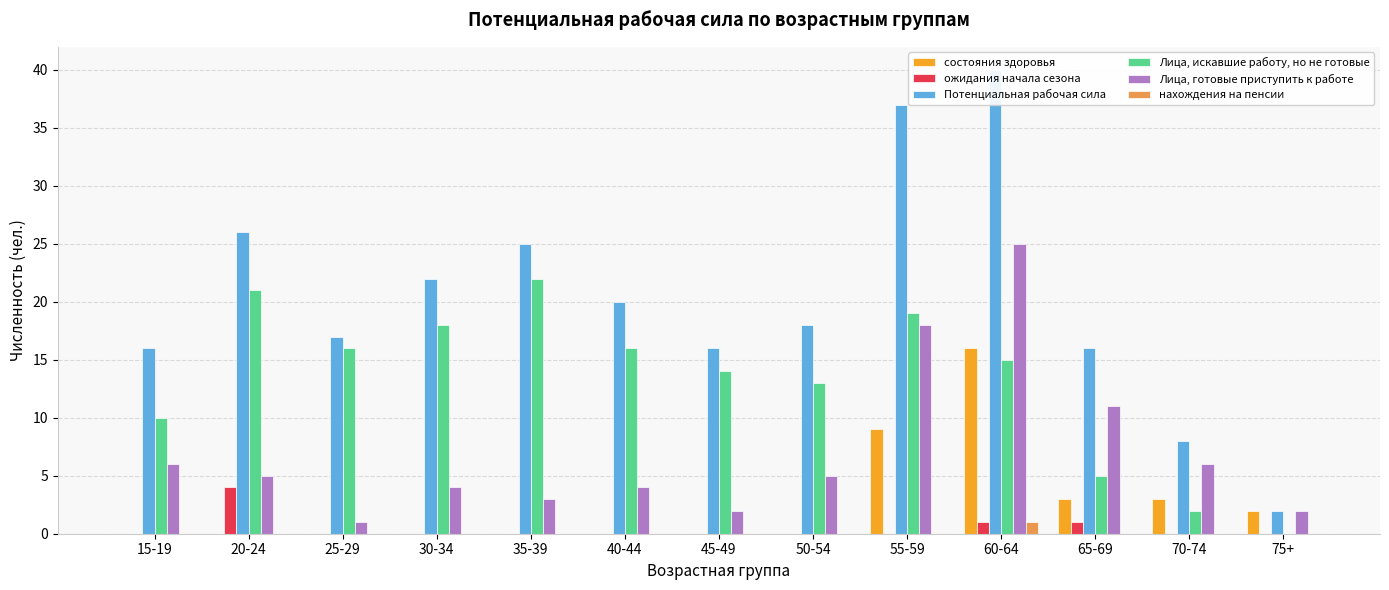

What position from the left is 70-74?

12